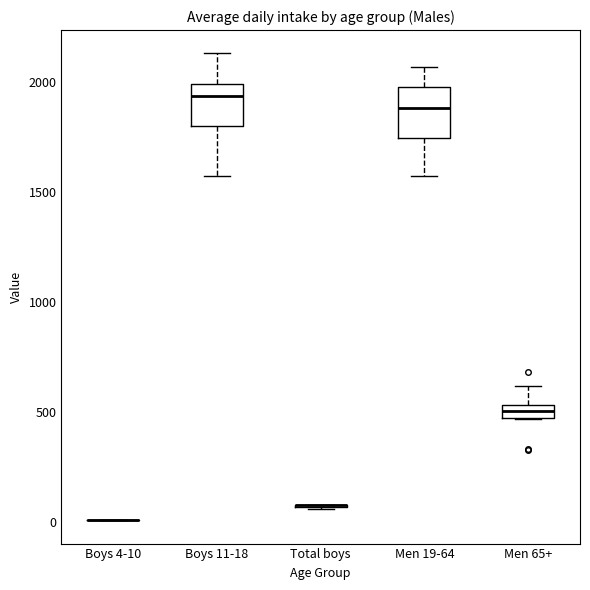

Where does the upper whisker of the box for Men 19-64 end on the y-axis? The values are not printed on the chart, so give them approximately, as read against the axis.

2050